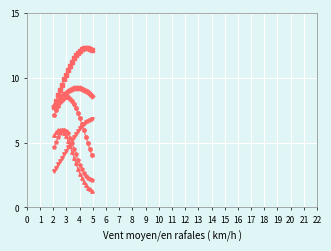

What is the smallest value displayed?

1.3